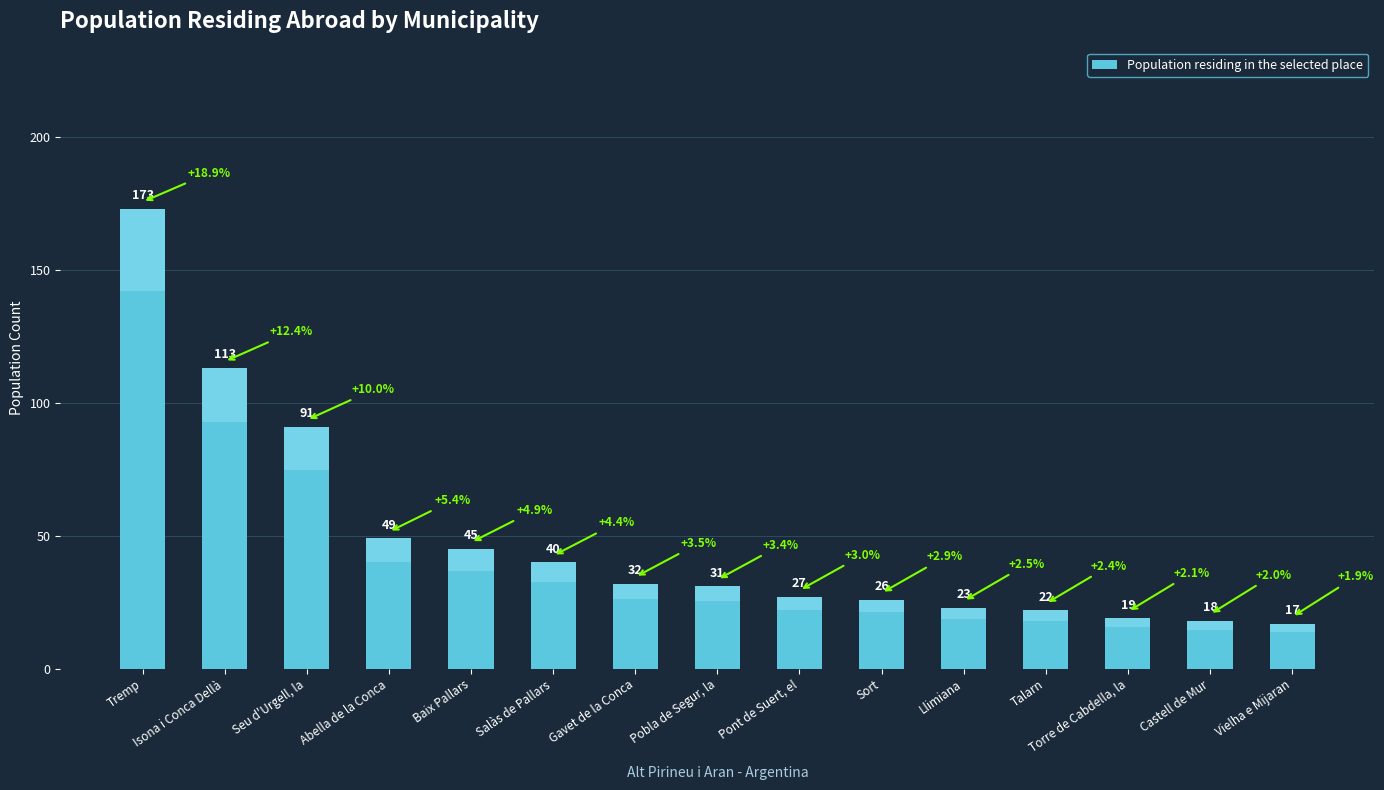

Which has a higher value, Castell de Mur or Pont de Suert, el?

Pont de Suert, el